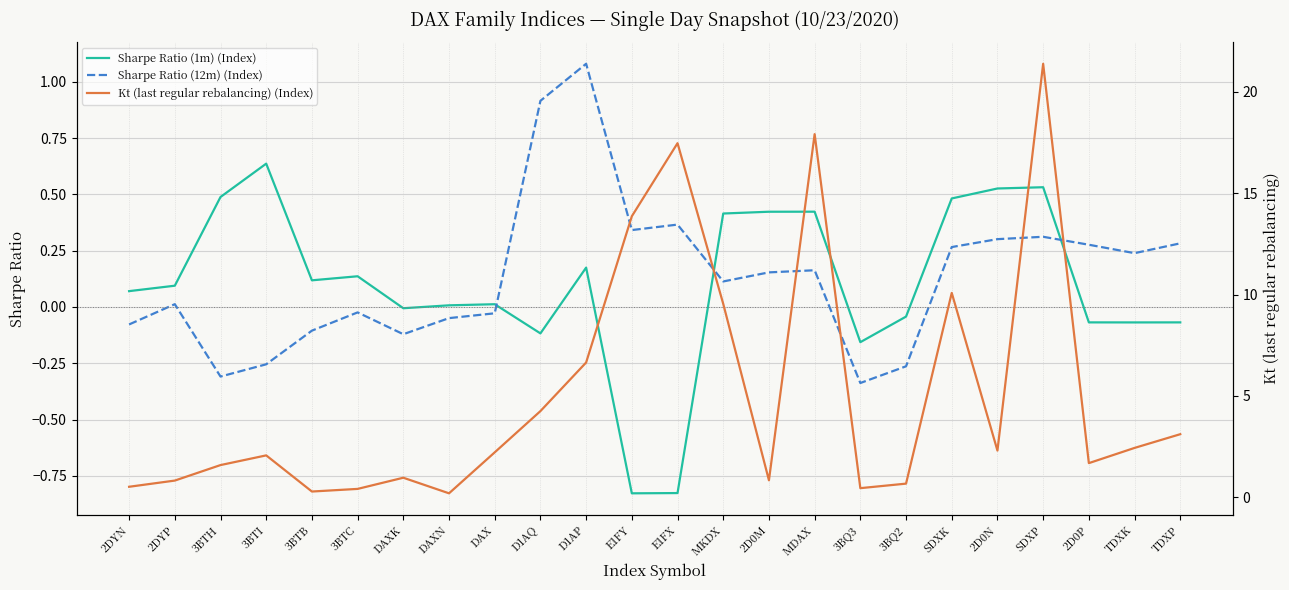

Reading left to right, transcribe all the data shown in this chart.

Sharpe Ratio (1m) (Index): 2DYN=0.1	2DYP=0.1	3BTH=0.5	3BTI=0.6	3BTB=0.1	3BTC=0.1	DAXK=-0.0	DAXN=0.0	DAX=0.0	D1AQ=-0.1	D1AP=0.2	E1FY=-0.8	E1FX=-0.8	MKDX=0.4	2D0M=0.4	MDAX=0.4	3BQ3=-0.2	3BQ2=-0.0	SDXK=0.5	2D0N=0.5	SDXP=0.5	2D0P=-0.1	TDXK=-0.1	TDXP=-0.1
Sharpe Ratio (12m) (Index): 2DYN=-0.1	2DYP=0.0	3BTH=-0.3	3BTI=-0.3	3BTB=-0.1	3BTC=-0.0	DAXK=-0.1	DAXN=-0.0	DAX=-0.0	D1AQ=0.9	D1AP=1.1	E1FY=0.3	E1FX=0.4	MKDX=0.1	2D0M=0.2	MDAX=0.2	3BQ3=-0.3	3BQ2=-0.3	SDXK=0.3	2D0N=0.3	SDXP=0.3	2D0P=0.3	TDXK=0.2	TDXP=0.3
Kt (last regular rebalancing) (Index): 2DYN=0.5	2DYP=0.8	3BTH=1.6	3BTI=2.1	3BTB=0.3	3BTC=0.4	DAXK=1.0	DAXN=0.2	DAX=2.2	D1AQ=4.3	D1AP=6.6	E1FY=13.9	E1FX=17.5	MKDX=9.5	2D0M=0.8	MDAX=17.9	3BQ3=0.5	3BQ2=0.7	SDXK=10.1	2D0N=2.3	SDXP=21.4	2D0P=1.7	TDXK=2.4	TDXP=3.1